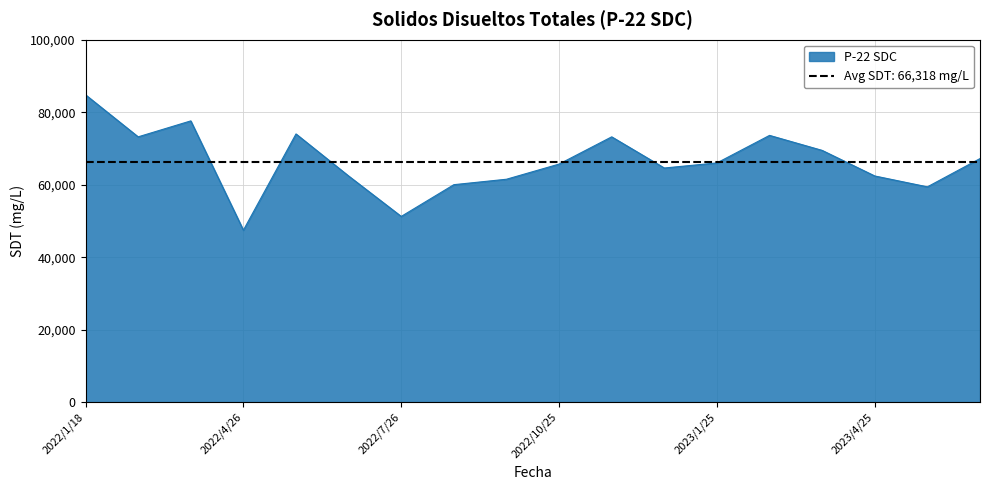

How many interior local peaks (higher than both neighbors) does the data have?

4